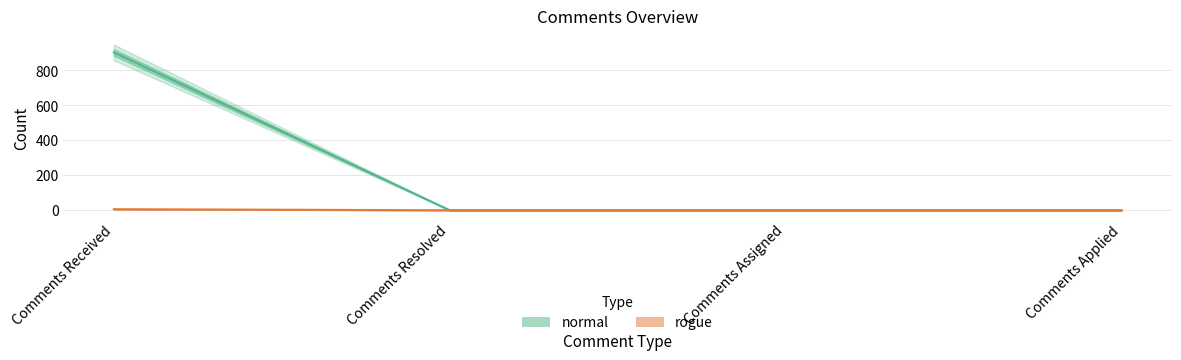

What is the maximum value shown in the chart?

903